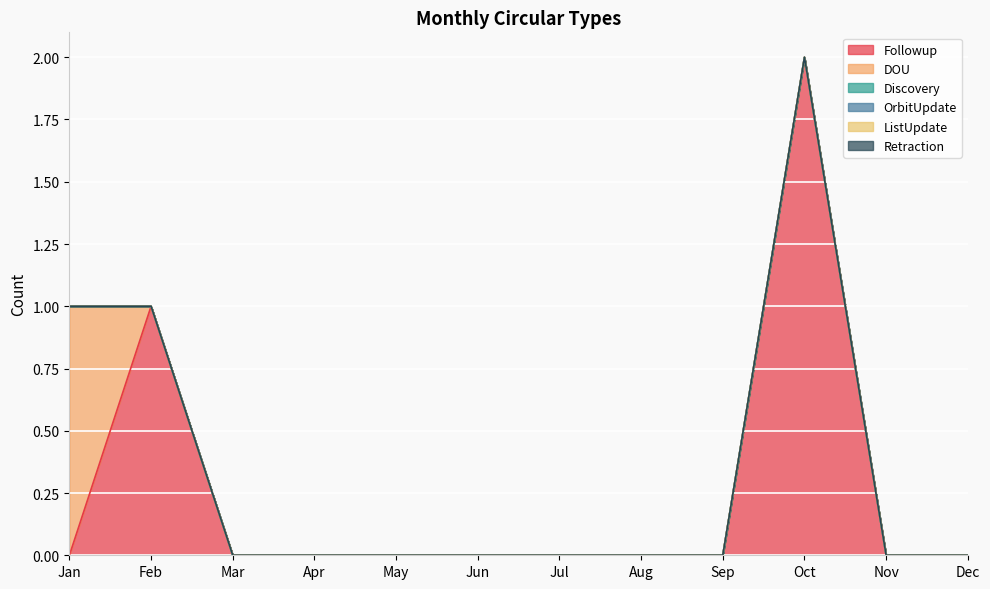

Is the value of OrbitUpdate at Aug greater than the value of DOU at Jan?

No